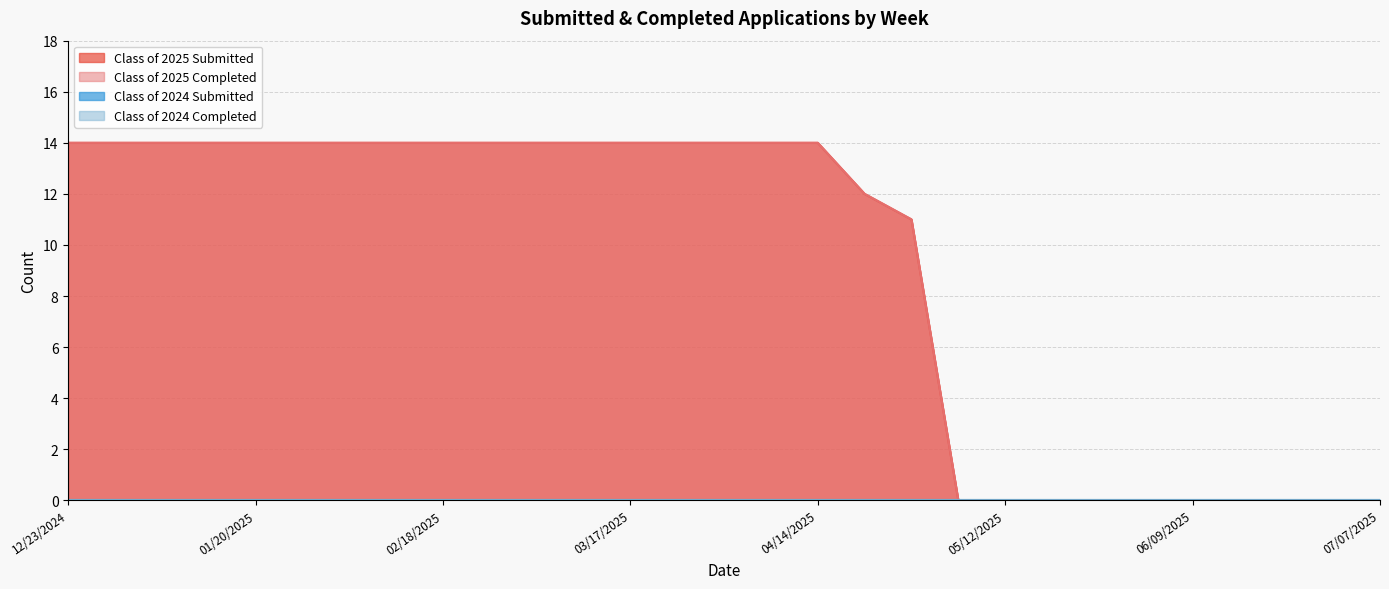

Reading right to left, list all the values displayed in this chart.

Class of 2025 Submitted: 0	0	0	0	0	0	0	0	0	0	11	12	14	14	14	14	14	14	14	14	14	14	14	14	14	14	14	14	14
Class of 2025 Completed: 0	0	0	0	0	0	0	0	0	0	11	12	14	14	14	14	14	14	14	14	14	14	14	14	14	14	14	14	14